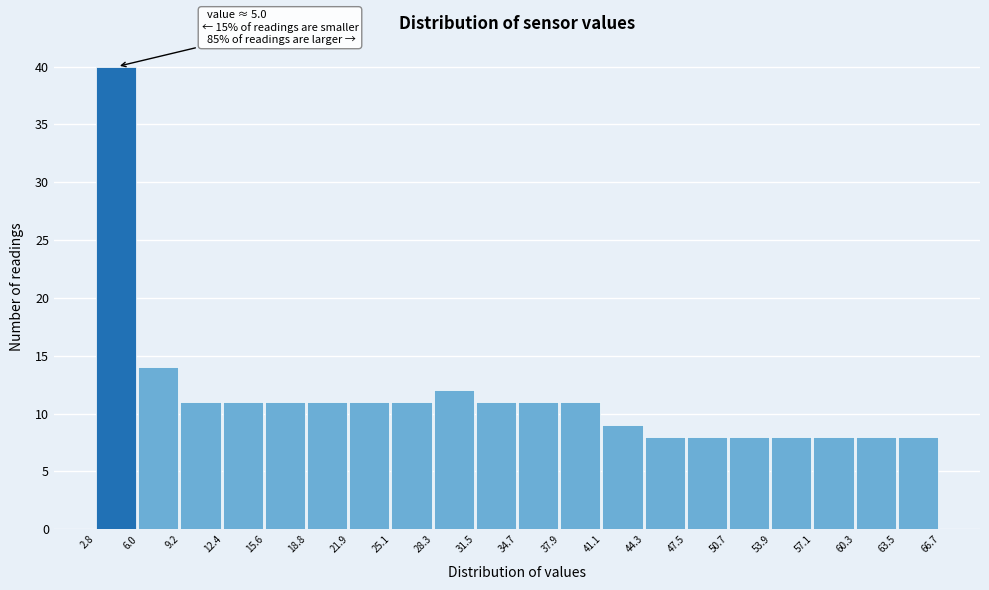

Which range on the x-axis has the tallest bar?

2.8 to 6.0